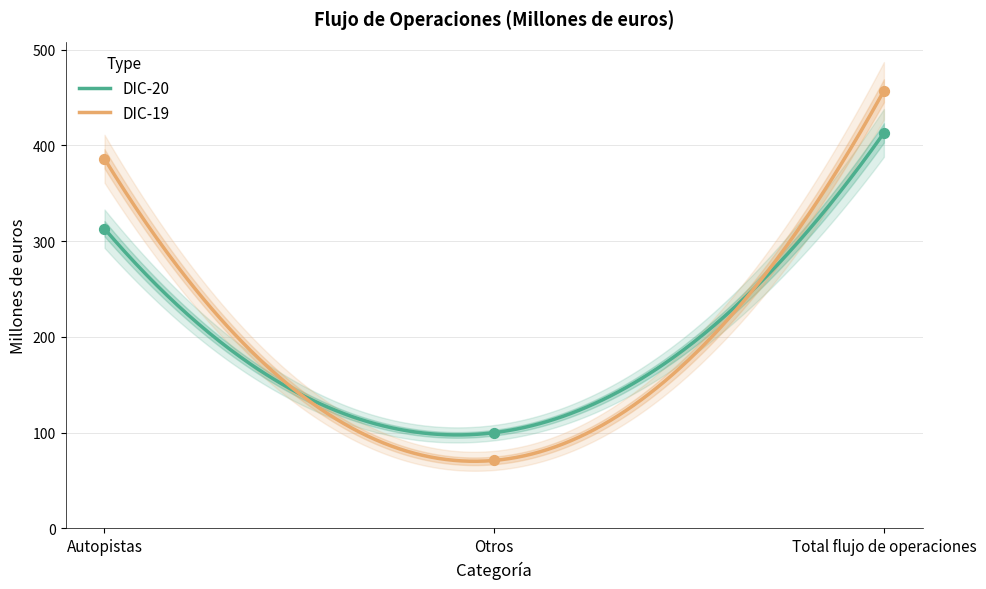

Which series has the widest spread of Y values?

DIC-19